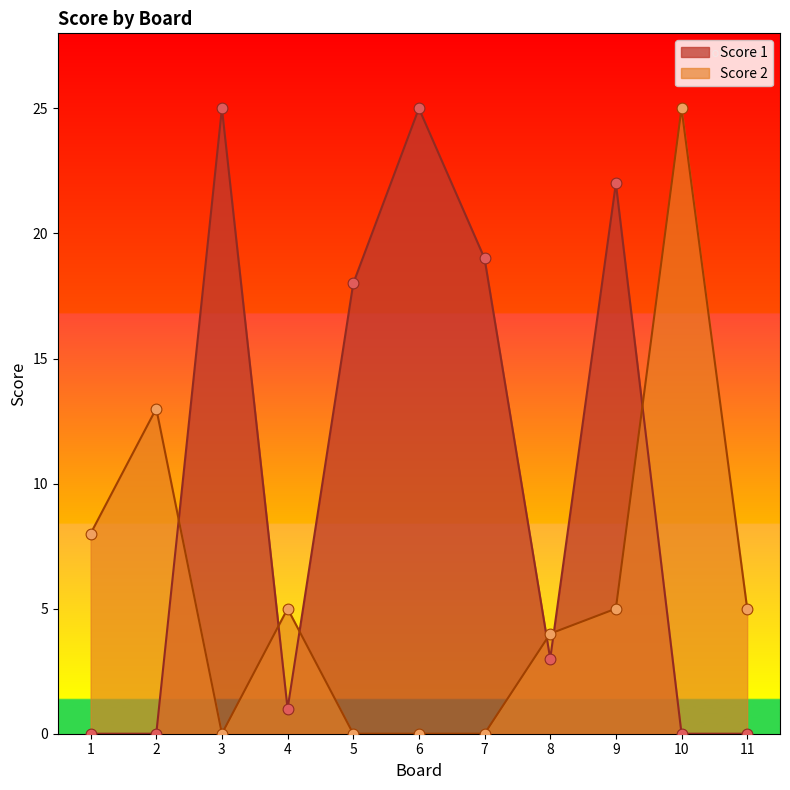

Which series contains the lowest Y value?

Score 1